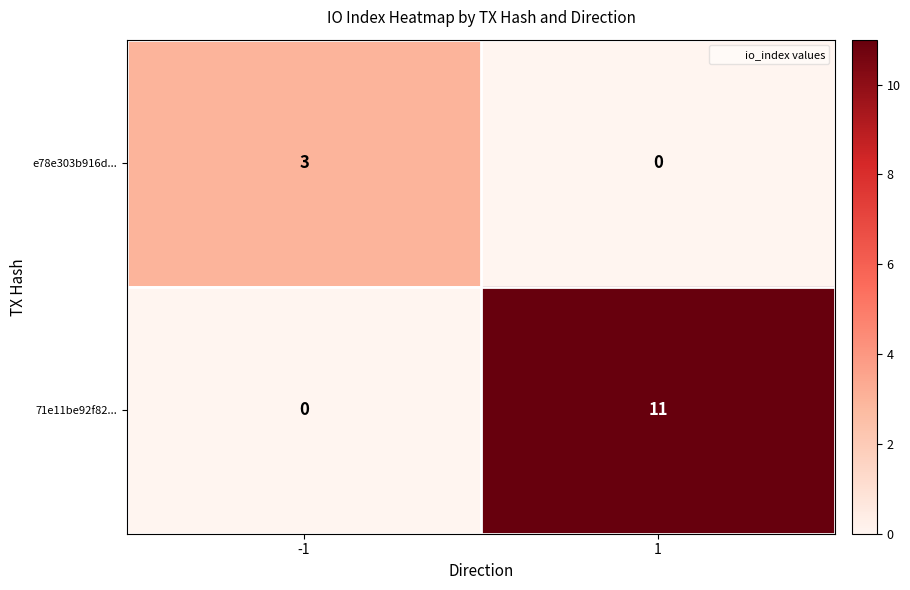

Count the number of data series in this chart.

2